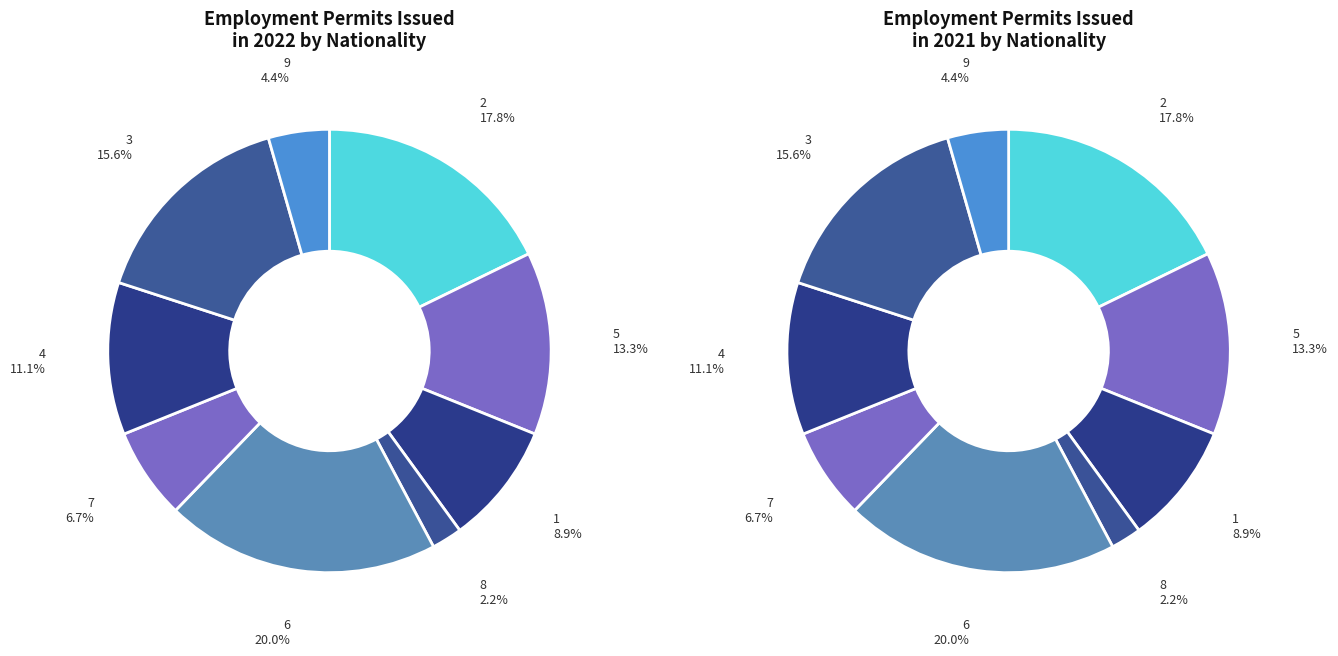

Rank the categories by value from lowest to highest.

8, 9, 7, 1, 4, 5, 3, 2, 6